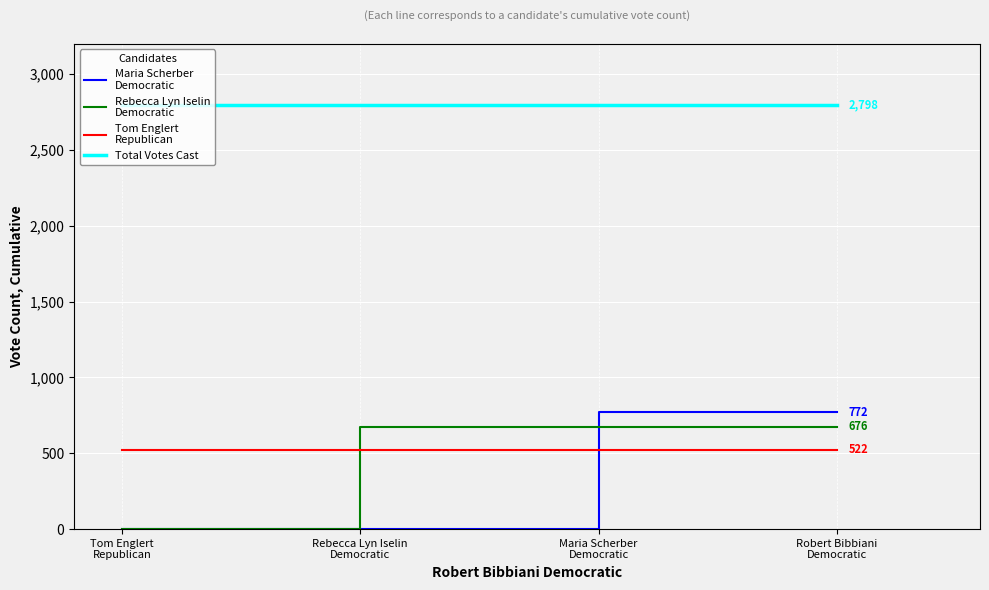

Count the number of data series in this chart.

4